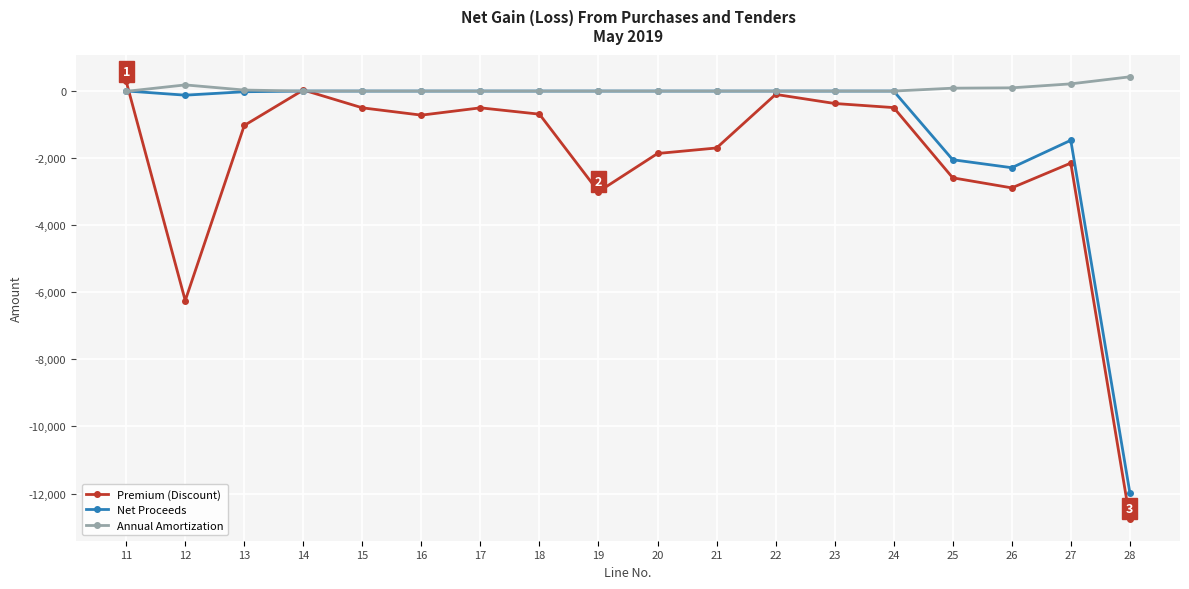

Is it true that Net Proceeds equals 0.0 at 18?

True